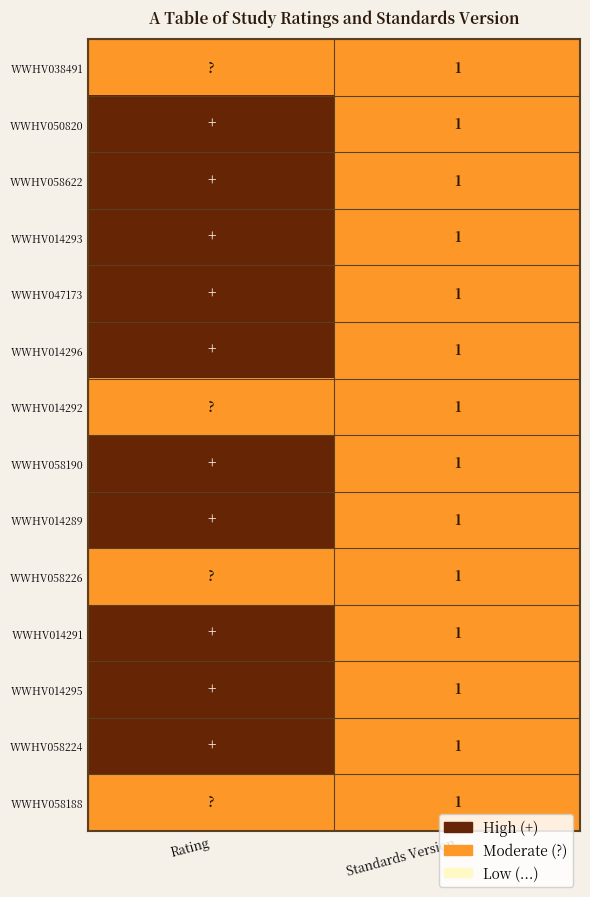

Is it true that WWHV058622 equals 1 at Standards Version?

True